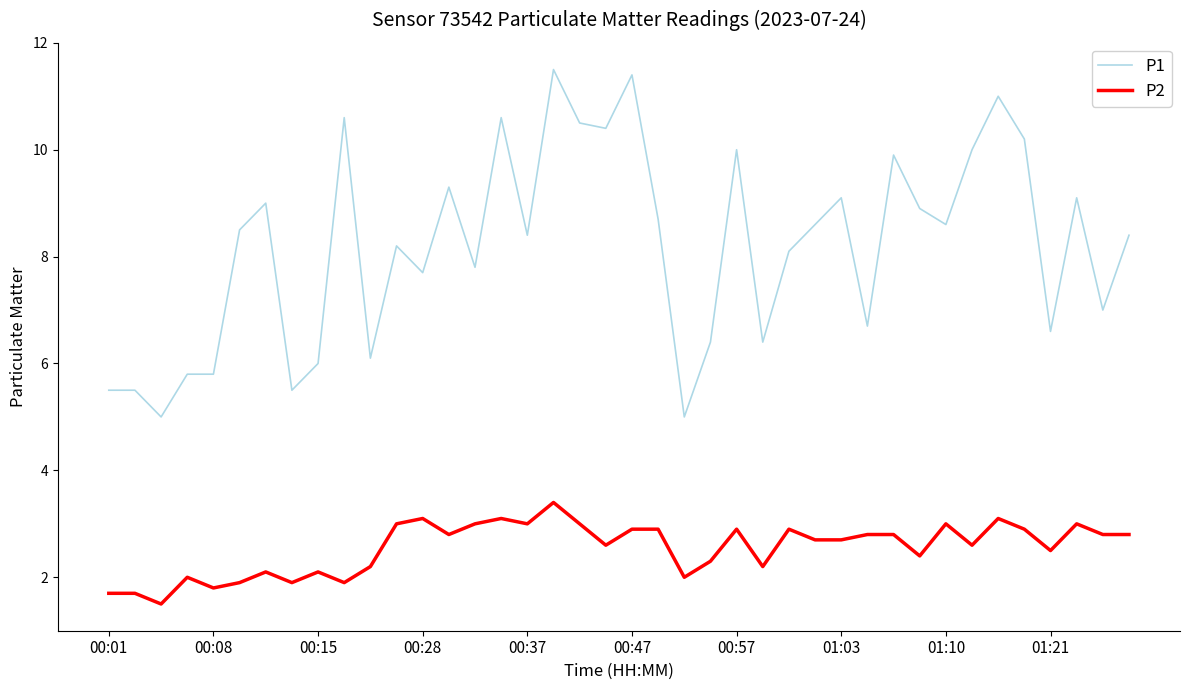

Reading left to right, what are all the values shown in this chart?

P1: 5.5	5.5	5.0	5.8	5.8	8.5	9.0	5.5	6.0	10.6	6.1	8.2	7.7	9.3	7.8	10.6	8.4	11.5	10.5	10.4	11.4	8.7	5.0	6.4	10.0	6.4	8.1	8.6	9.1	6.7	9.9	8.9	8.6	10.0	11.0	10.2	6.6	9.1	7.0	8.4
P2: 1.7	1.7	1.5	2.0	1.8	1.9	2.1	1.9	2.1	1.9	2.2	3.0	3.1	2.8	3.0	3.1	3.0	3.4	3.0	2.6	2.9	2.9	2.0	2.3	2.9	2.2	2.9	2.7	2.7	2.8	2.8	2.4	3.0	2.6	3.1	2.9	2.5	3.0	2.8	2.8